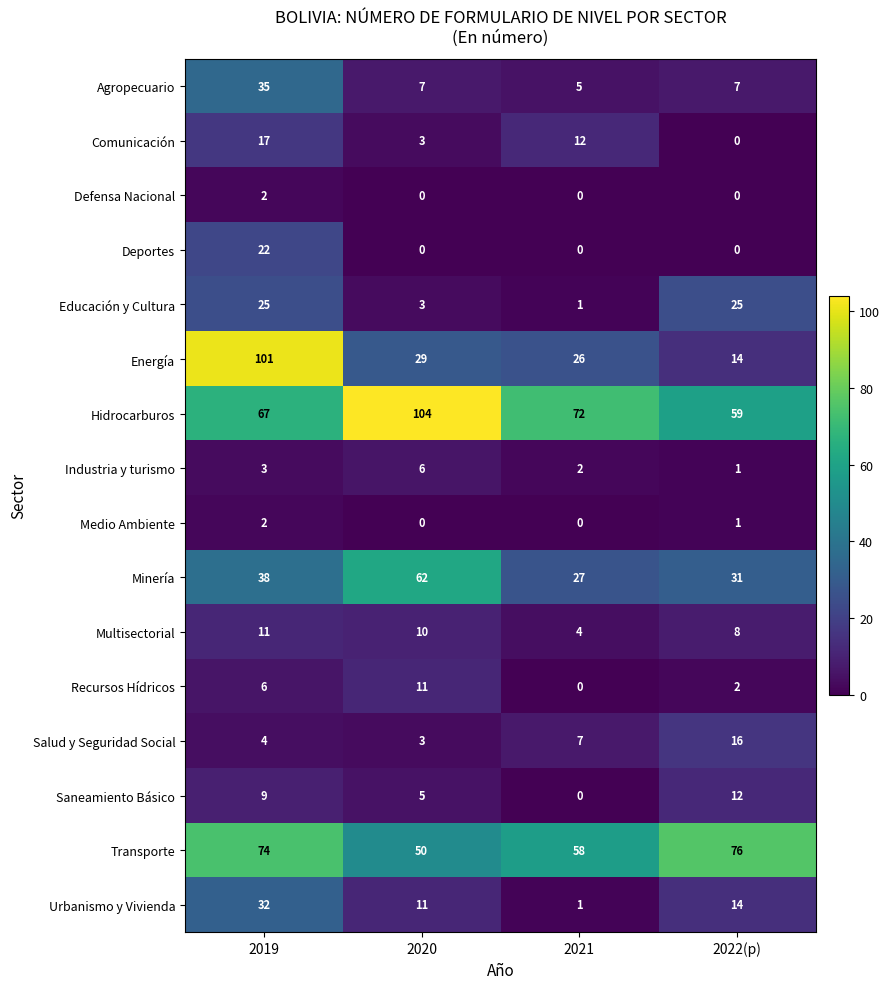

Where is Recursos Hídricos nearest to the value 5?

2019